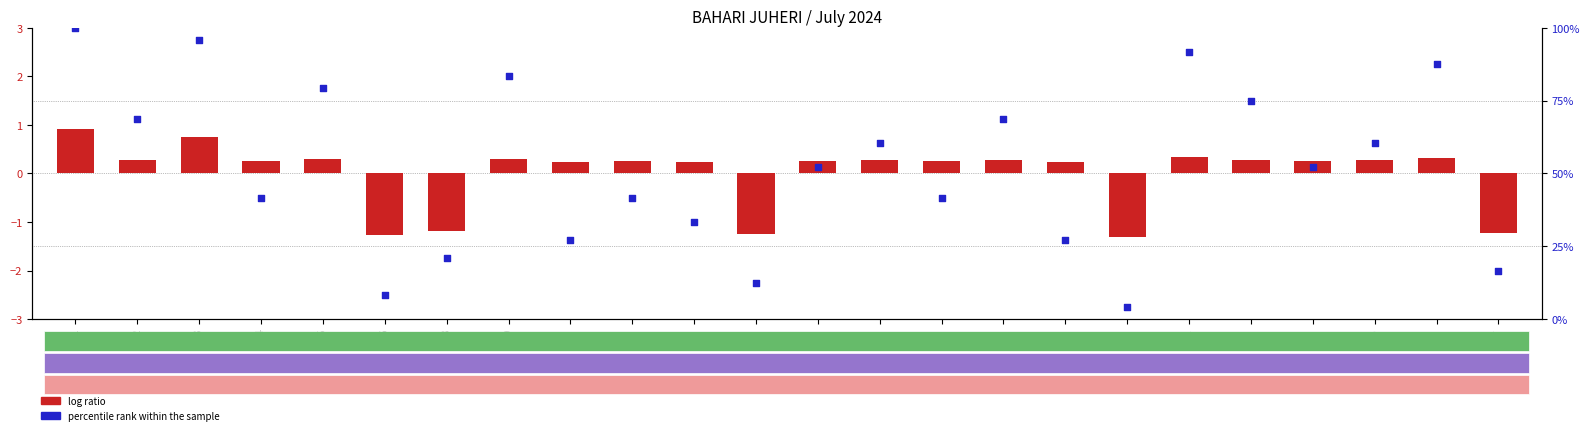

Which series has the largest Y range (max minus min)?

percentile rank within the sample